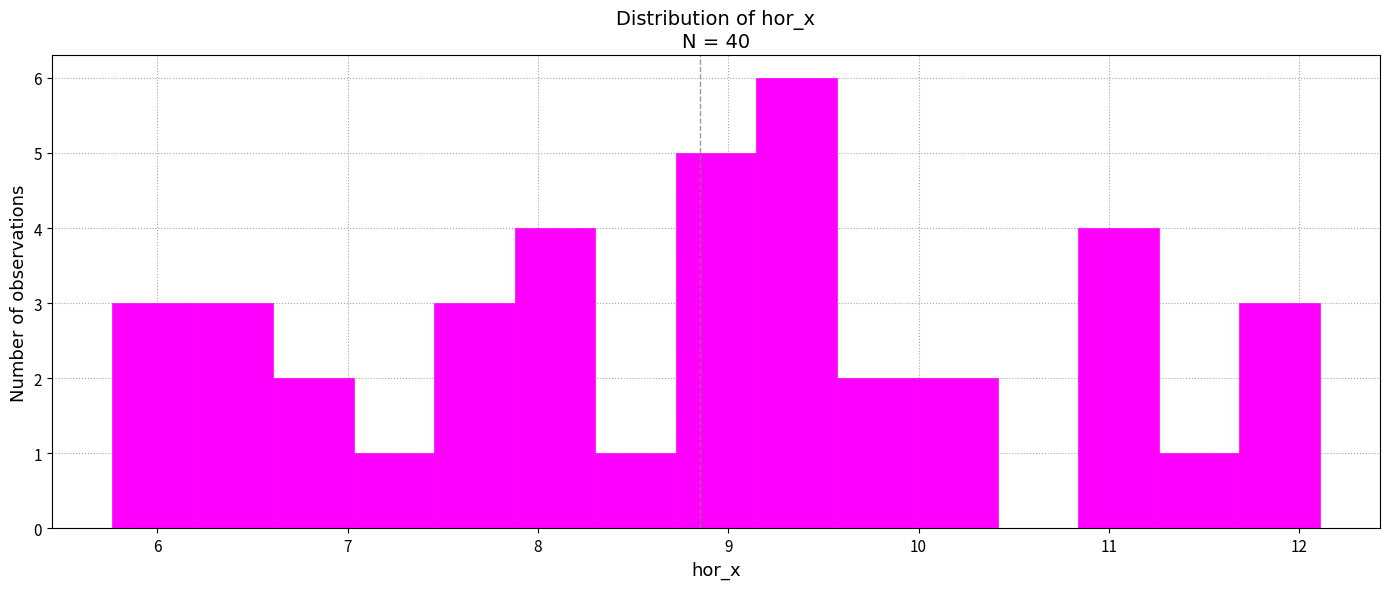

What is the height of the bar covering 7.5 to 7.9 on the x-axis? Neither the bar edges nor the heights are printed on the chart, so give them approximately, as read against the axes.

3